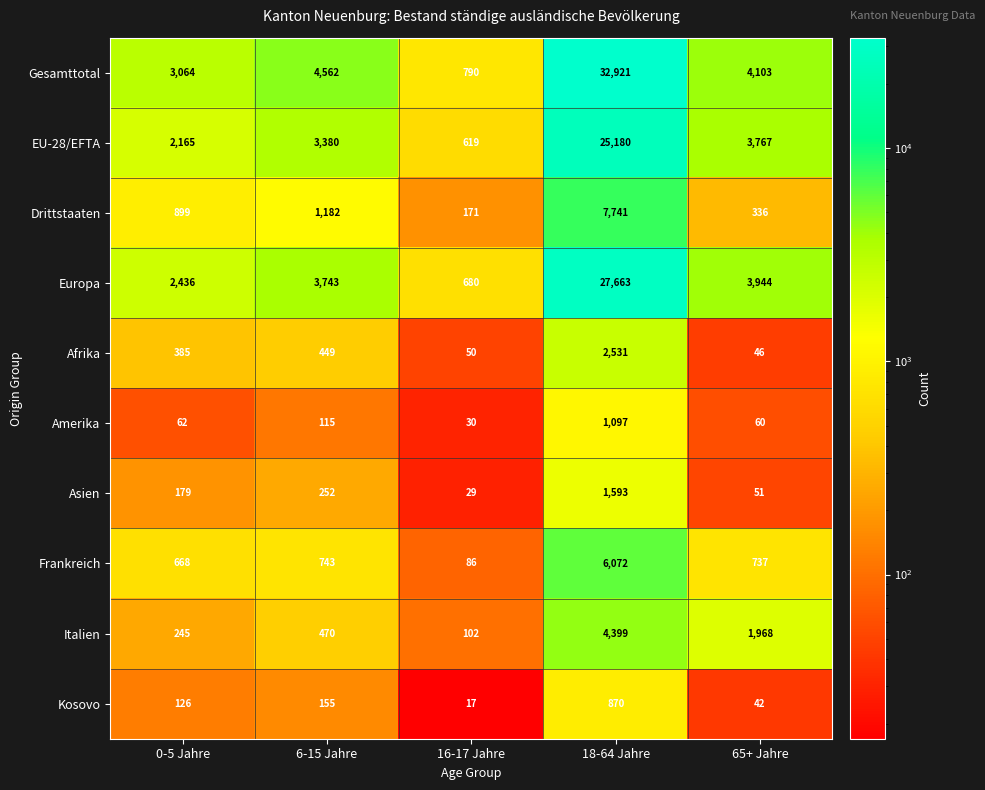

What is the difference between the highest and lowest values at 16-17 Jahre?

773